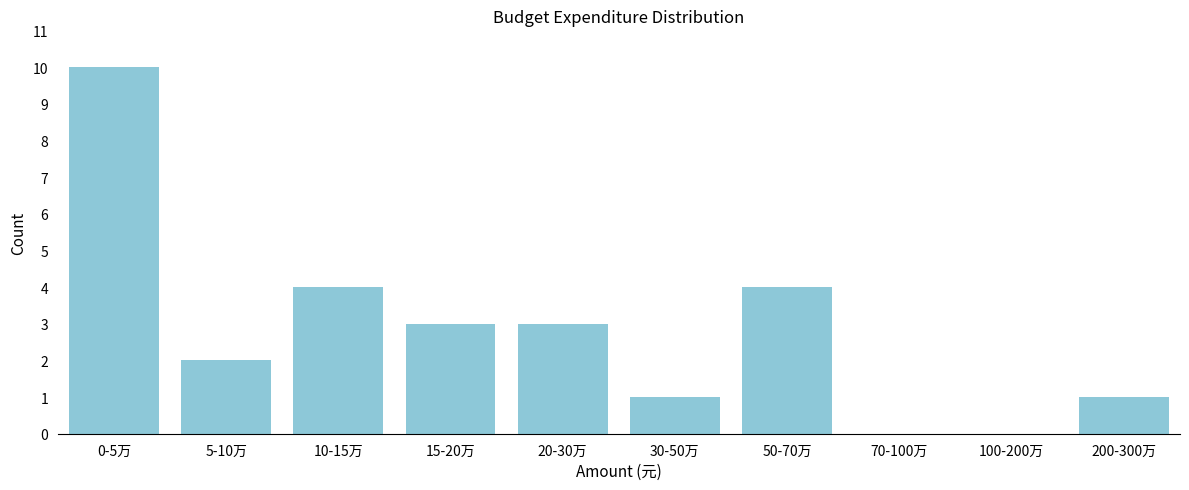

Reading left to right, what are all the values shown in this chart?

0-5万=10	5-10万=2	10-15万=4	15-20万=3	20-30万=3	30-50万=1	50-70万=4	70-100万=0	100-200万=0	200-300万=1